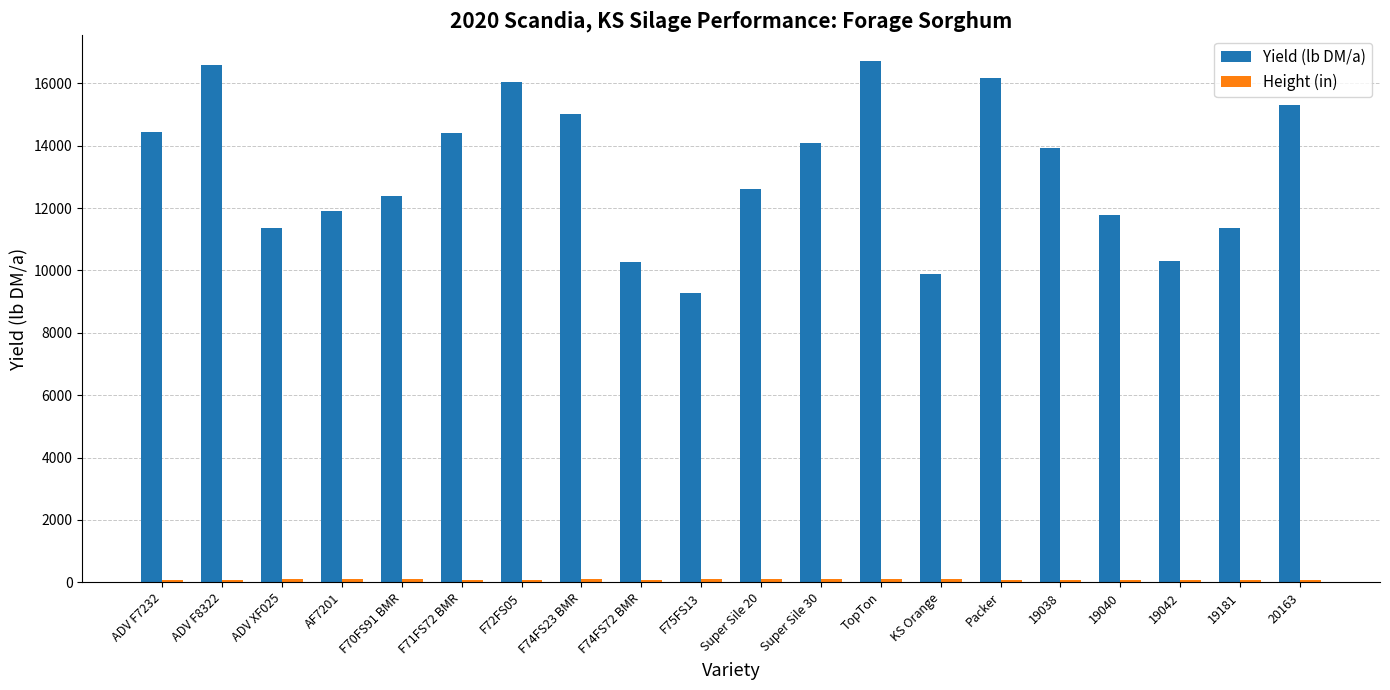

What is the difference between the maximum and minimum values in the Yield (lb DM/a) series?

7423.9